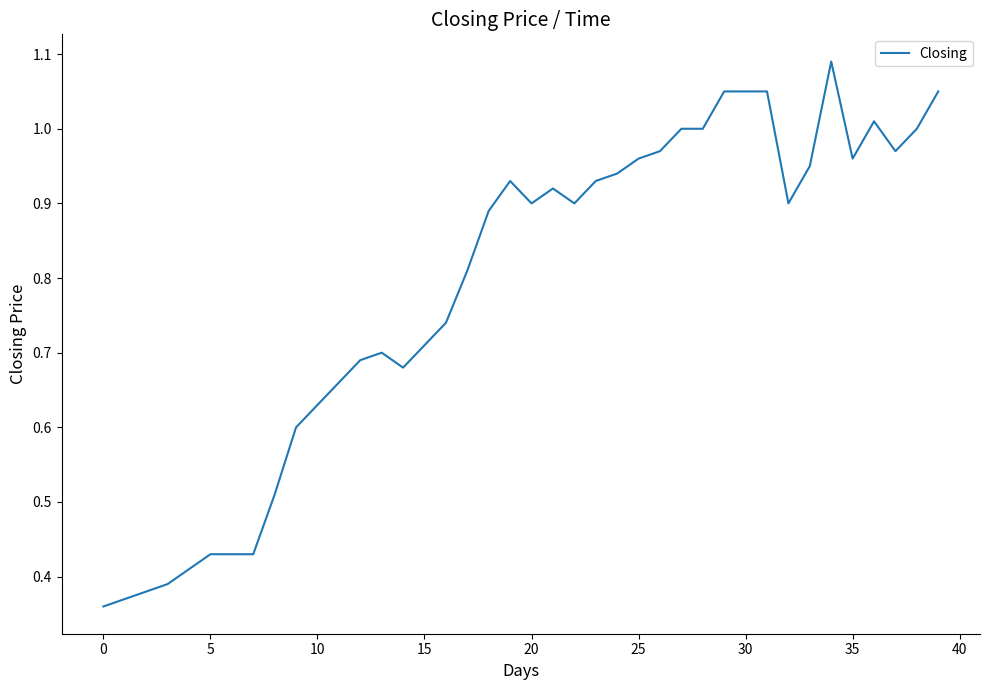

True or false: there are more than 2 points higher than both neighbors.

True